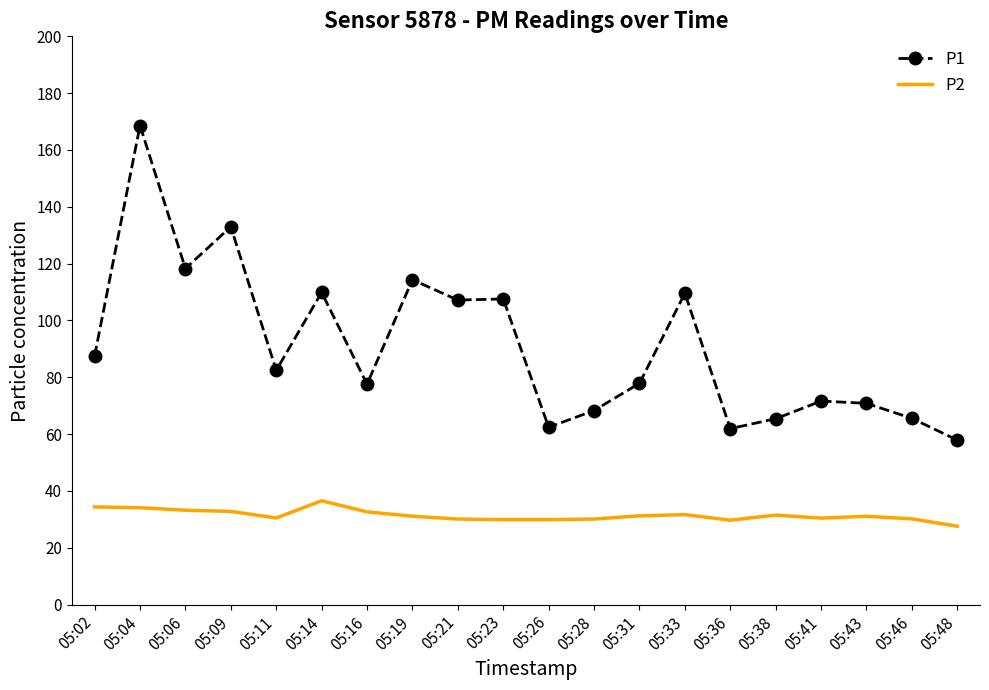

Rank the series by their maximum value, from highest to lowest.

P1, P2